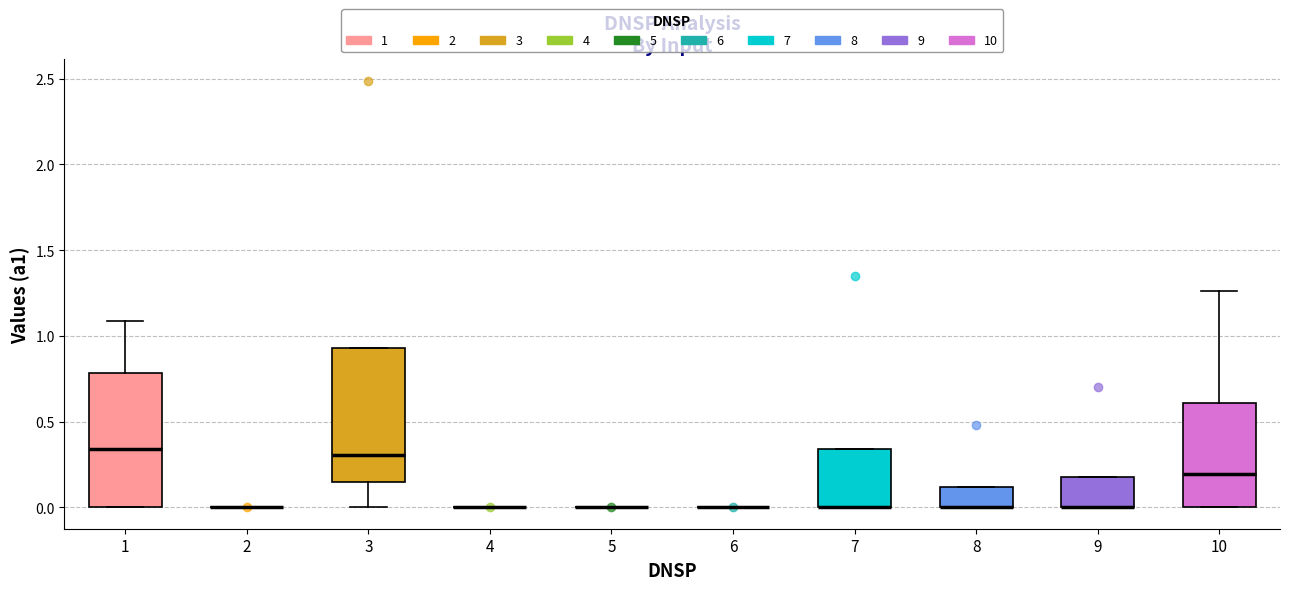

Where is the lower edge of the box at x = 3 on the y-axis? The values are not printed on the chart, so give them approximately, as read against the axis.

0.15